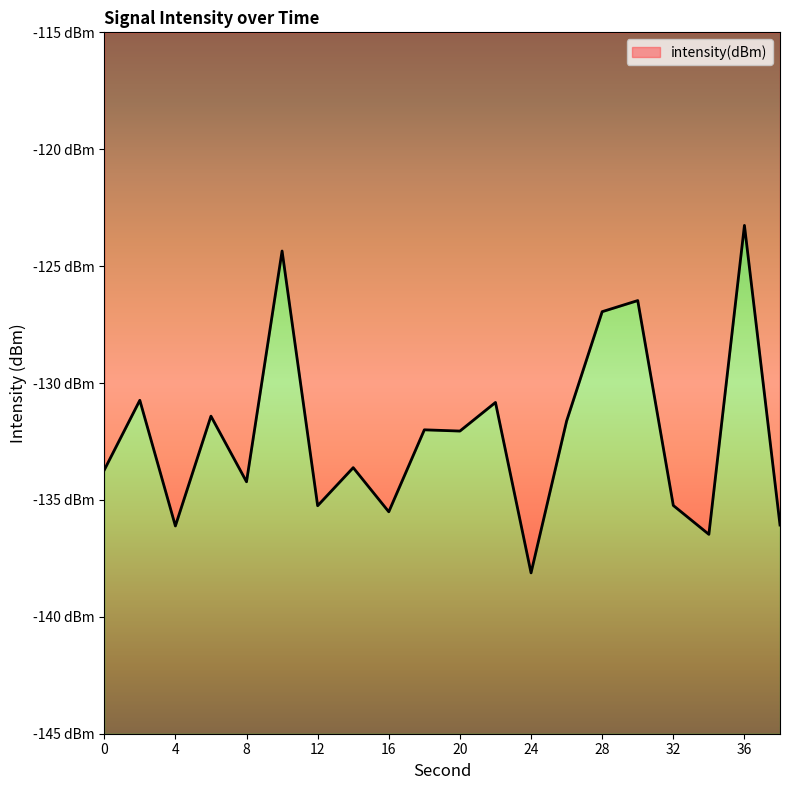

What is the approximate value at 2?

-130.7